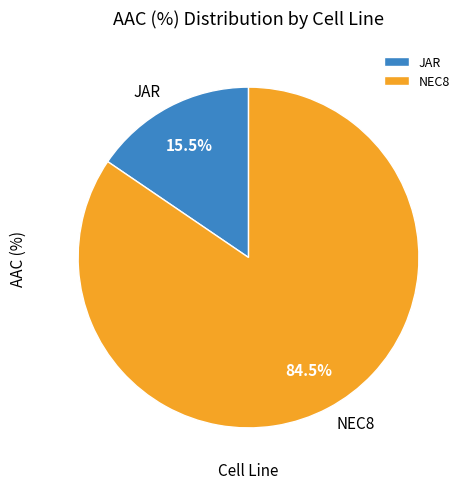

To the nearest percent, what is the combined percentage of NEC8 and JAR?

100%